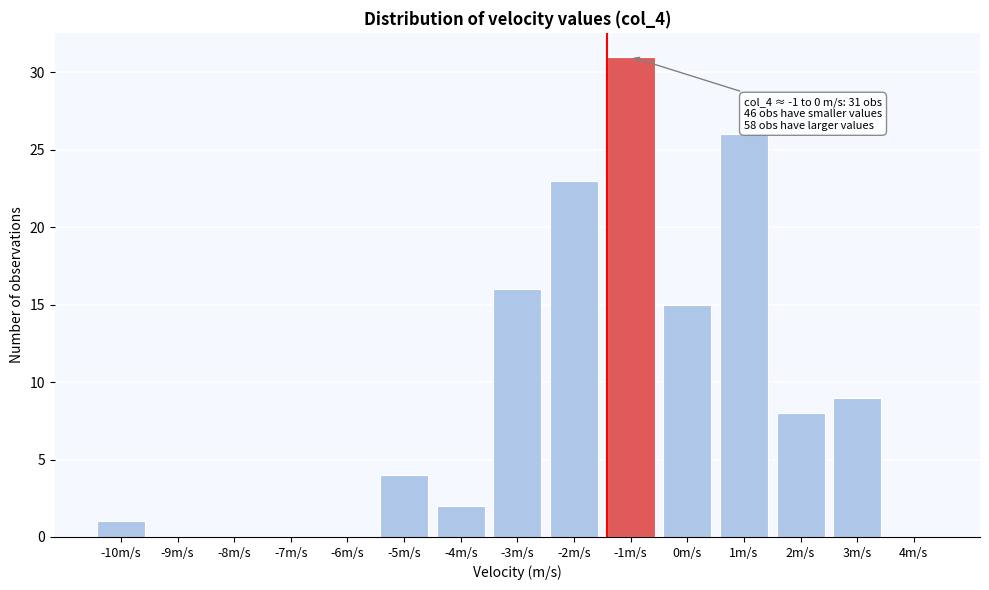

Reading left to right, list all the values displayed in this chart.

-10m/s=1	-9m/s=0	-8m/s=0	-7m/s=0	-6m/s=0	-5m/s=4	-4m/s=2	-3m/s=16	-2m/s=23	-1m/s=31	0m/s=15	1m/s=26	2m/s=8	3m/s=9	4m/s=0